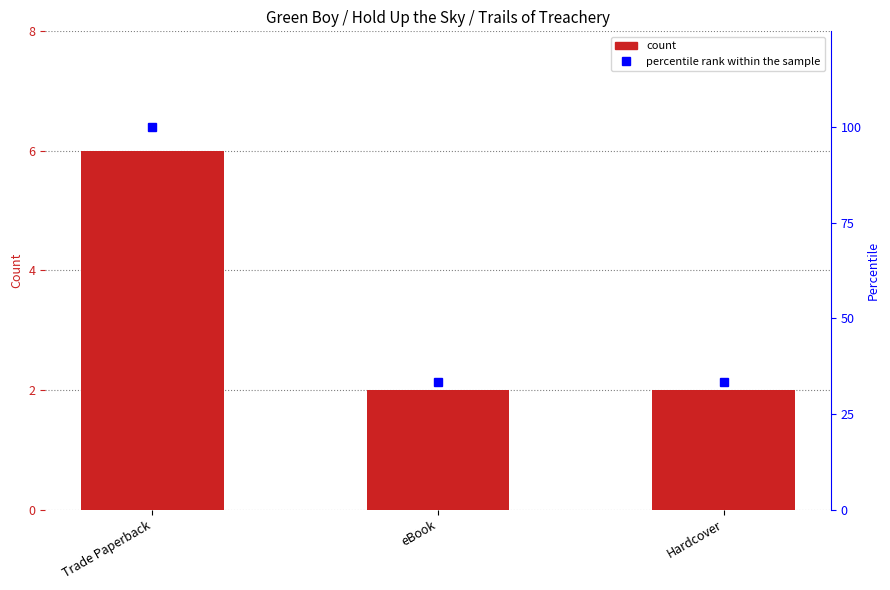

Reading left to right, list all the values displayed in this chart.

count: 6.0	2.0	2.0
percentile rank within the sample: 100.0	33.3	33.3